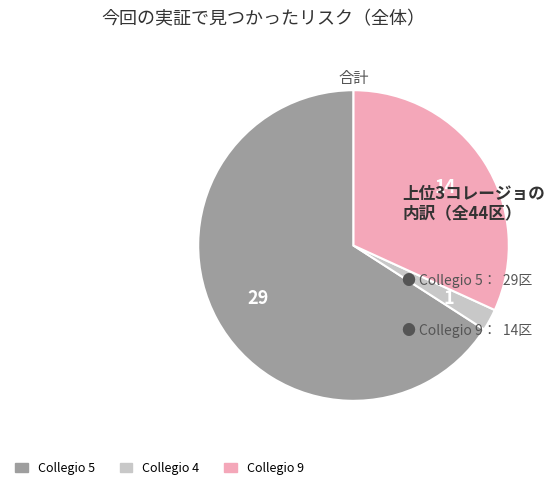

Is there any slice that represents more than half of the pie?

Yes